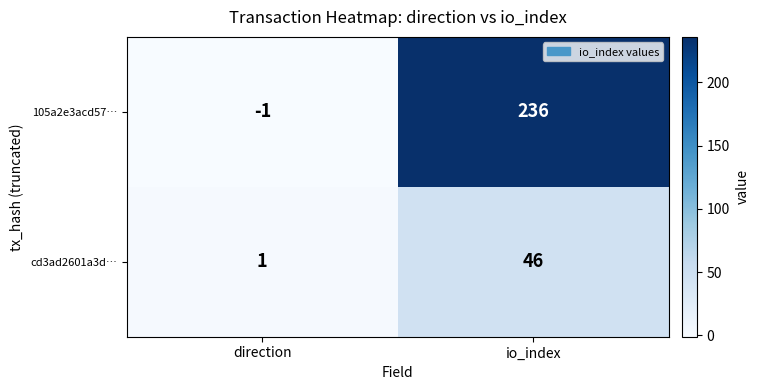

Which series changed the most between direction and io_index?

105a2e3acd57…